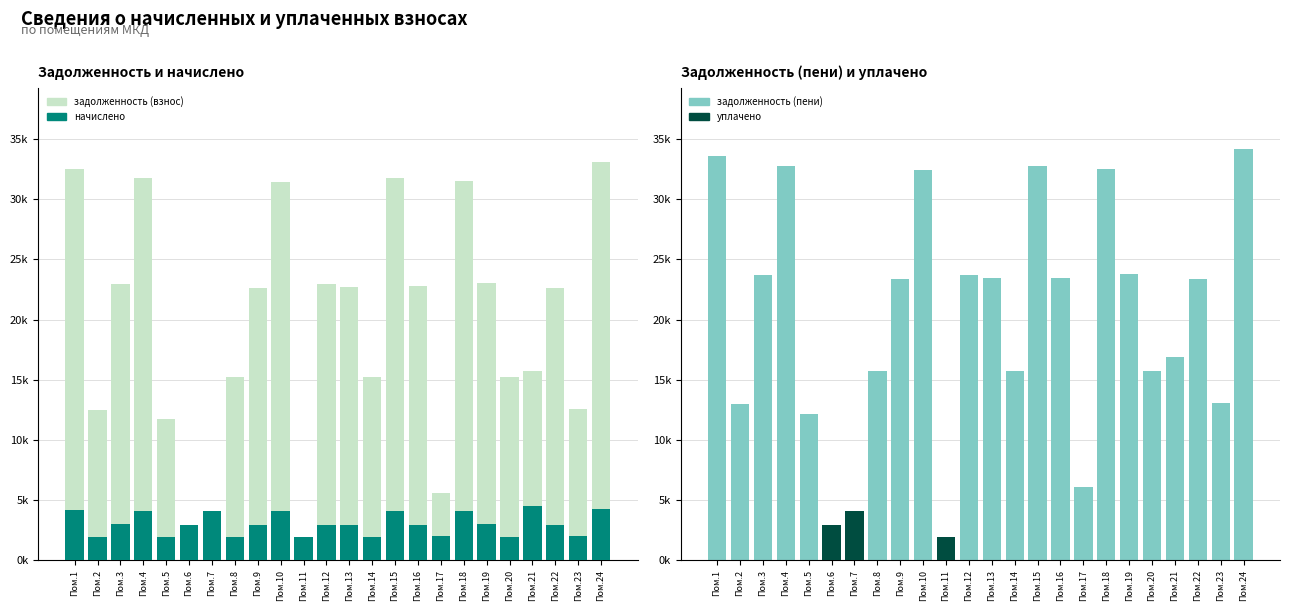

The value of задолженность (взнос) at Пом.14 is 15202.0. True or false?

True